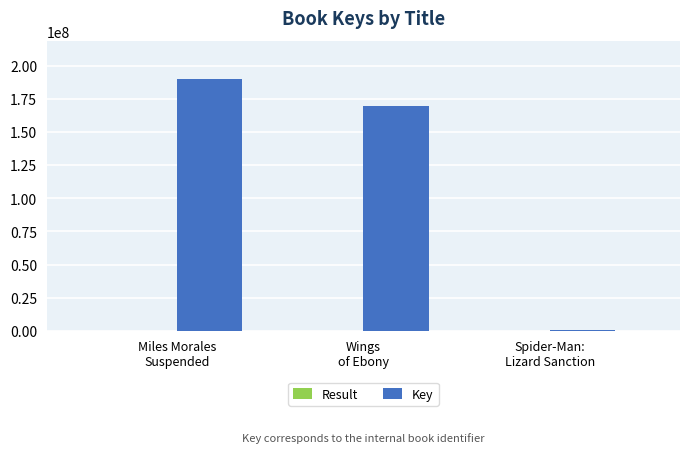

What is the maximum value shown in the chart?

190243534